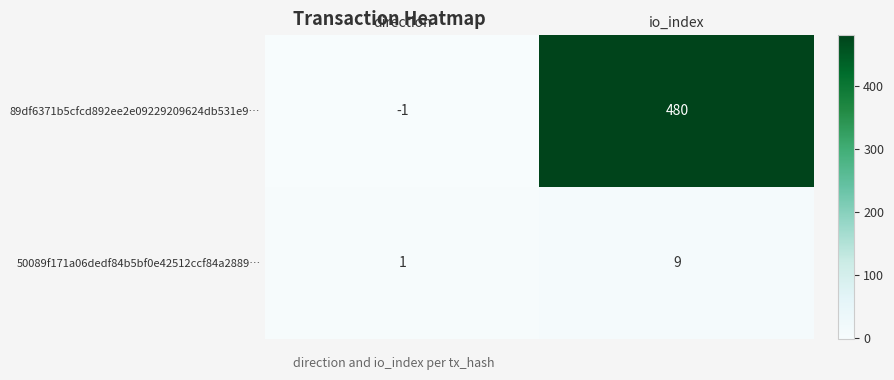

What is the smallest value displayed?

-1